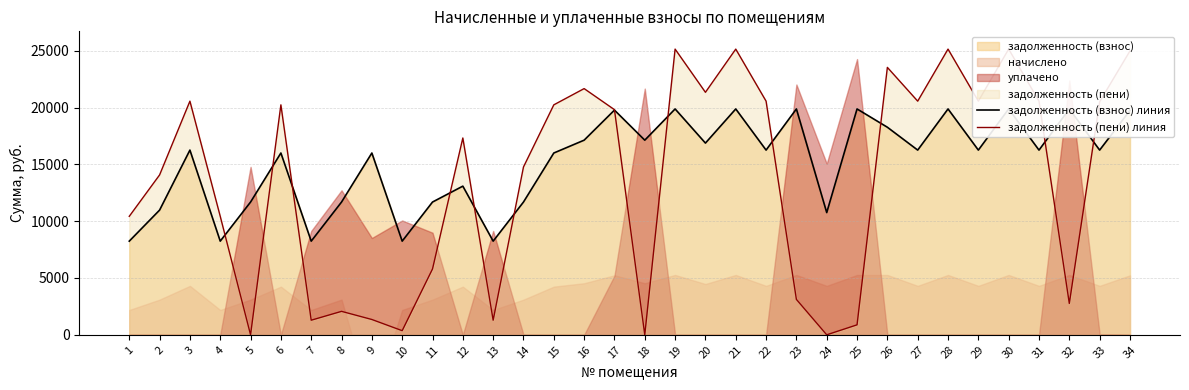

Where is the first local minimum for задолженность (взнос) линия?

4